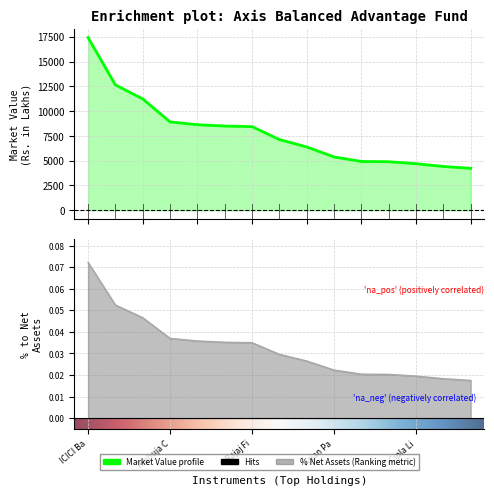

What position from the left is Maruti Suzuki India Limited?

15